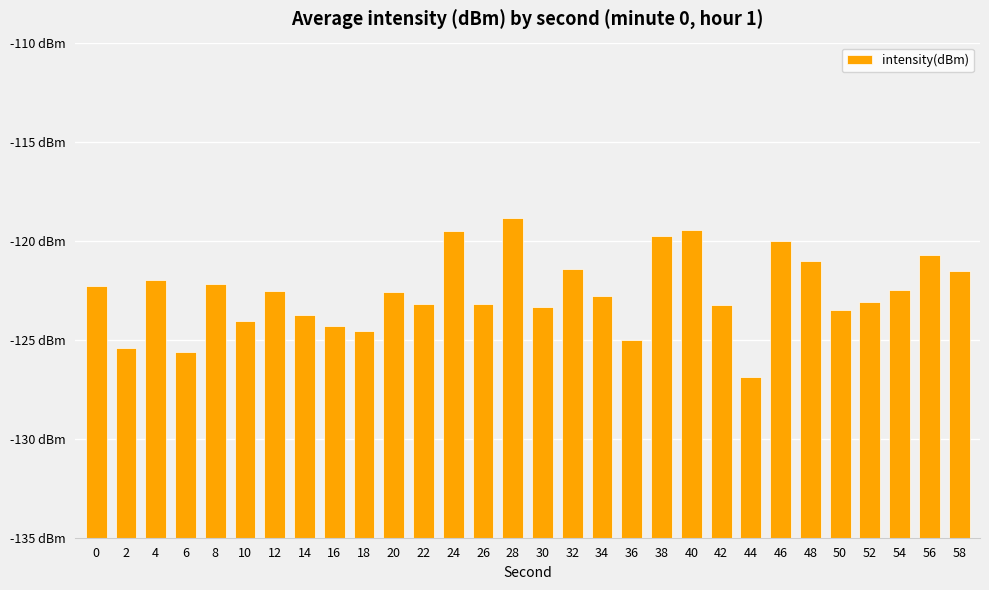

Approximately how many times larger is the value at 46 compared to 12?

1.2